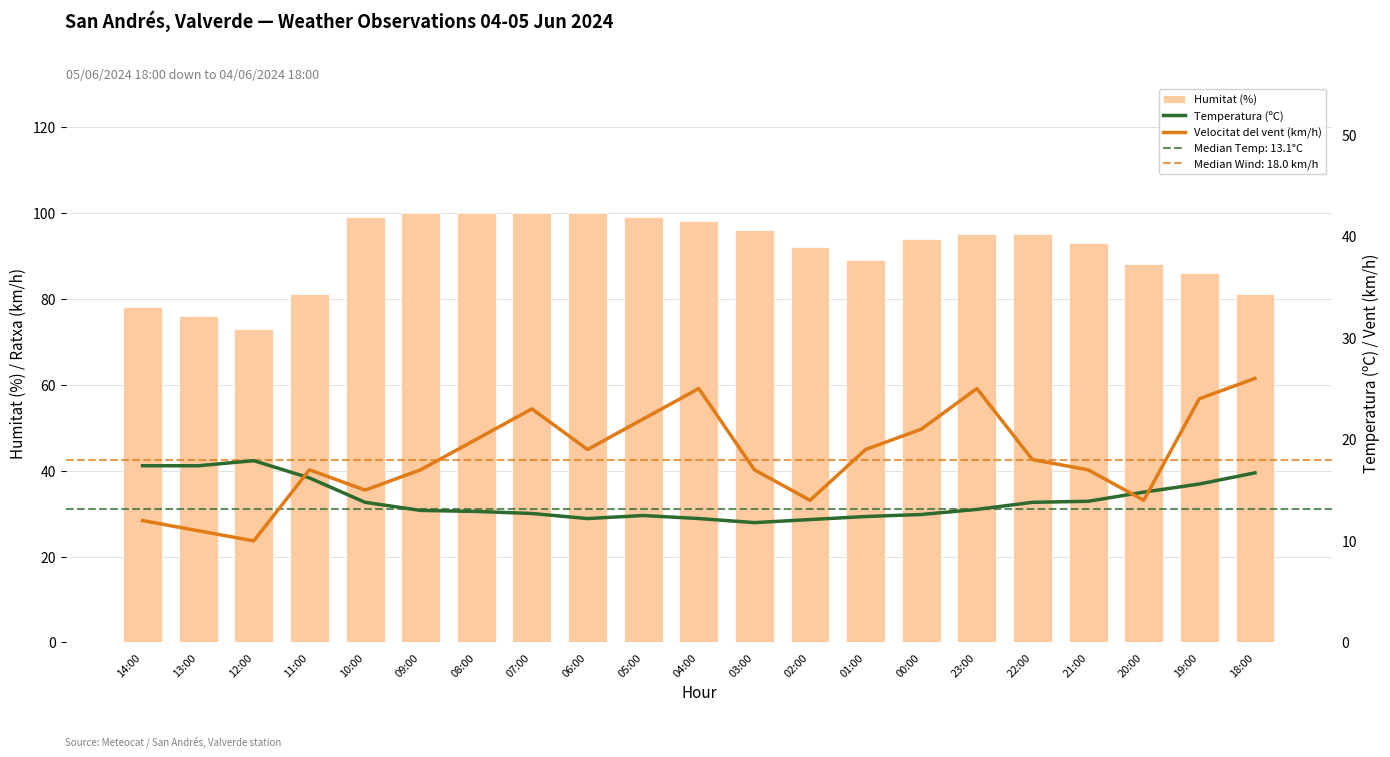

At which label is Velocitat del vent (km/h) closest to 18?

22:00